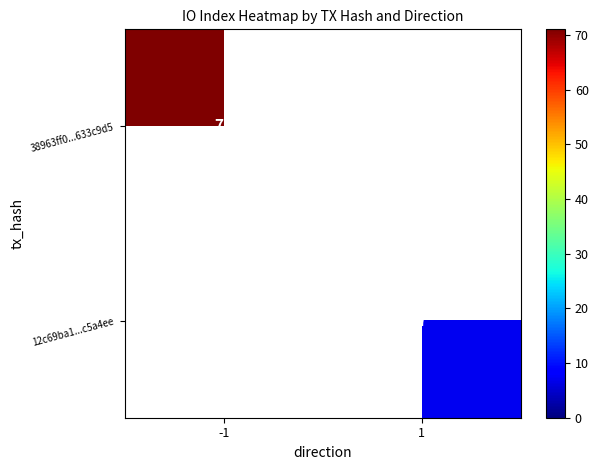

Between 1 and -1, which is larger?

-1